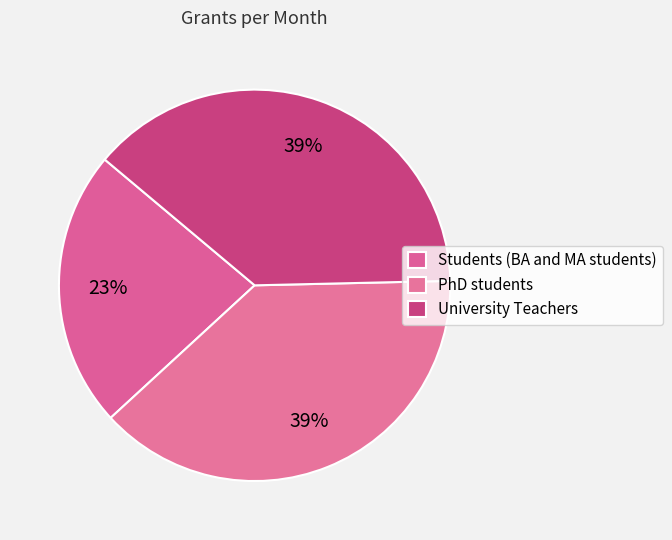

Count the number of slices in the pie.

3